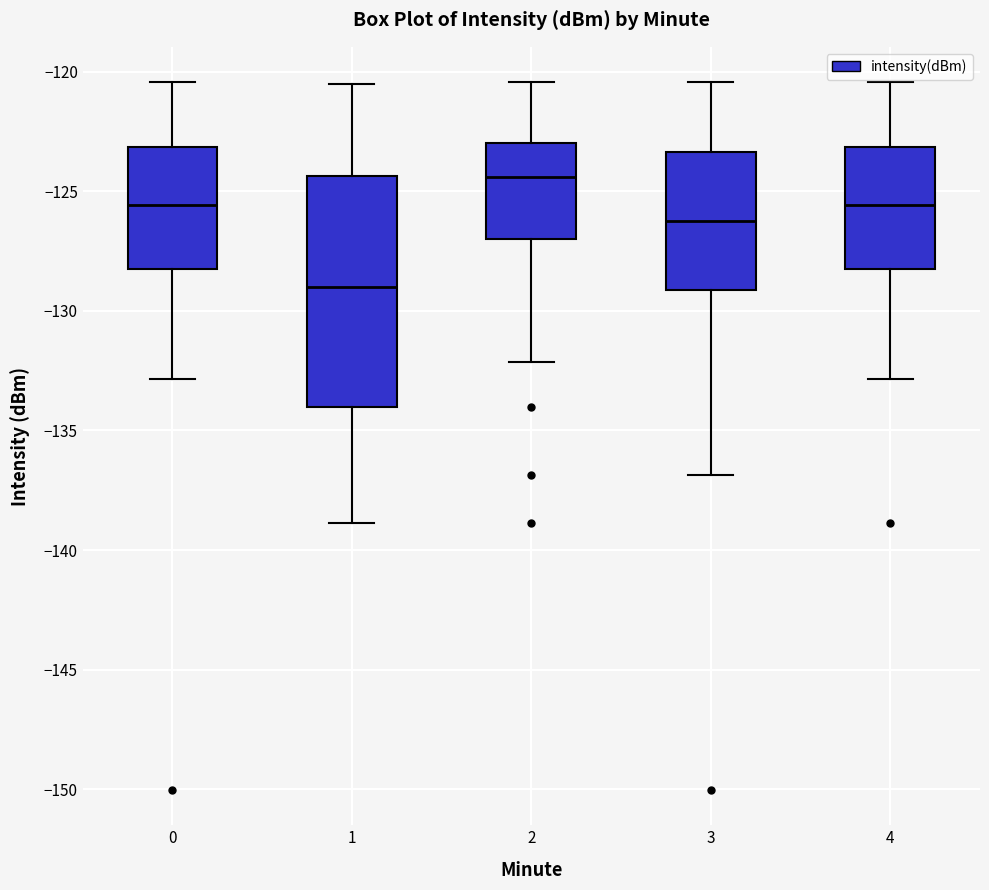

Reading left to right, transcribe this box plot: for each box, give where its median line is, the range the box spans, and where its two whiskers end, as read against the y-axis. The values are not printed on the chart, so give them approximately, as read against the axis.

0: median -125.5, box -128.0 to -123.0, whiskers -133.0 to -120.5
1: median -129.0, box -134.0 to -124.5, whiskers -139.0 to -120.5
2: median -124.5, box -127.0 to -123.0, whiskers -132.0 to -120.5
3: median -126.0, box -129.0 to -123.5, whiskers -137.0 to -120.5
4: median -125.5, box -128.0 to -123.0, whiskers -133.0 to -120.5